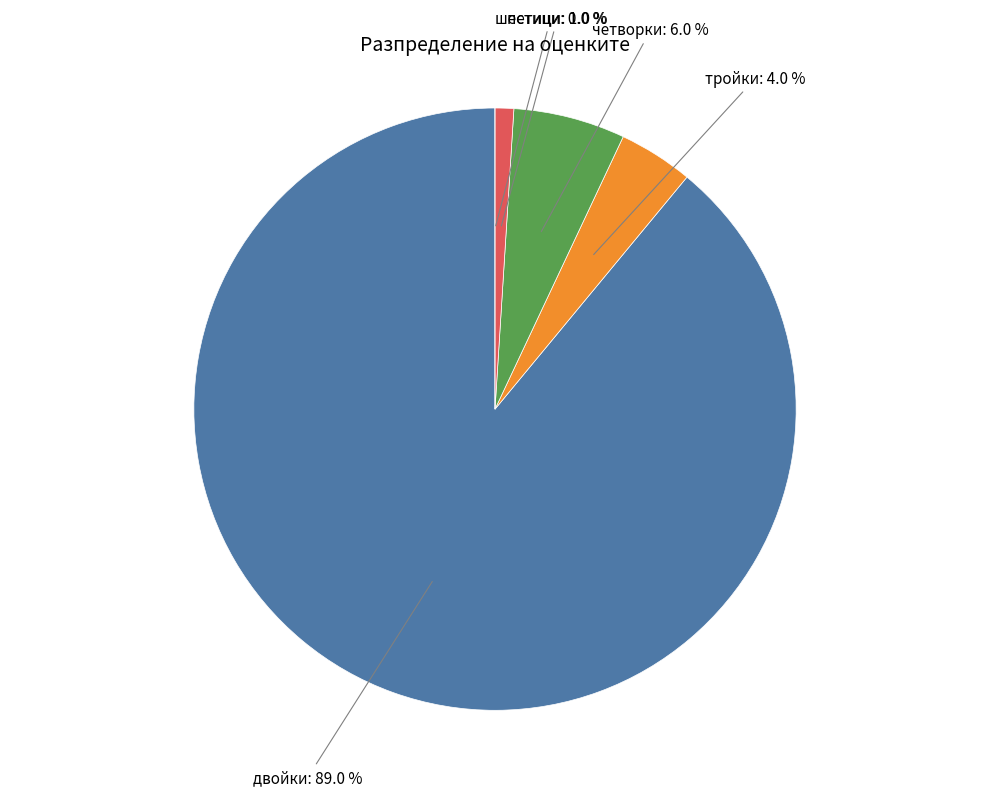

How many segments does this pie chart have?

5